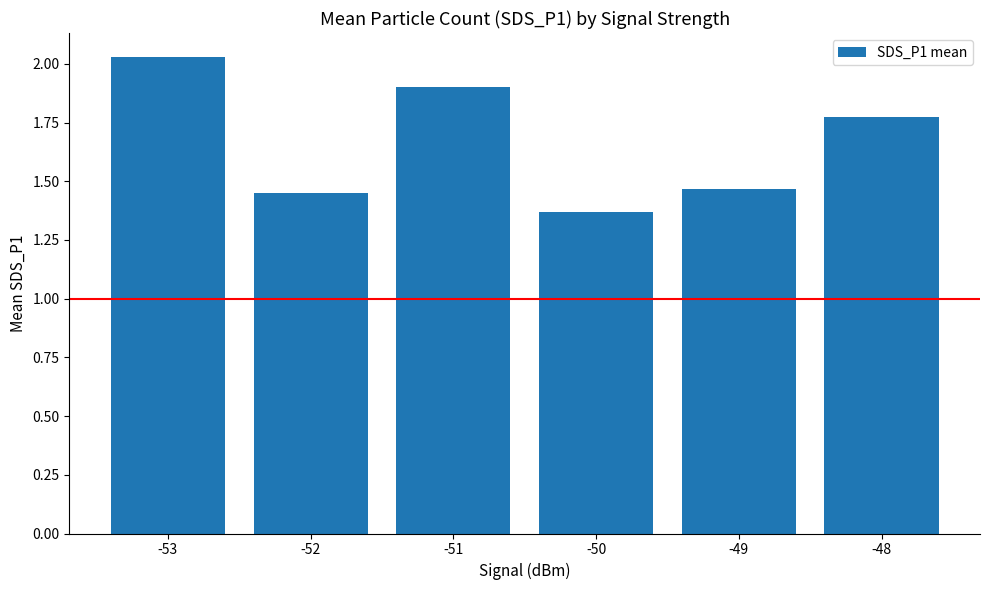

Which label corresponds to the largest value in the chart?

-53